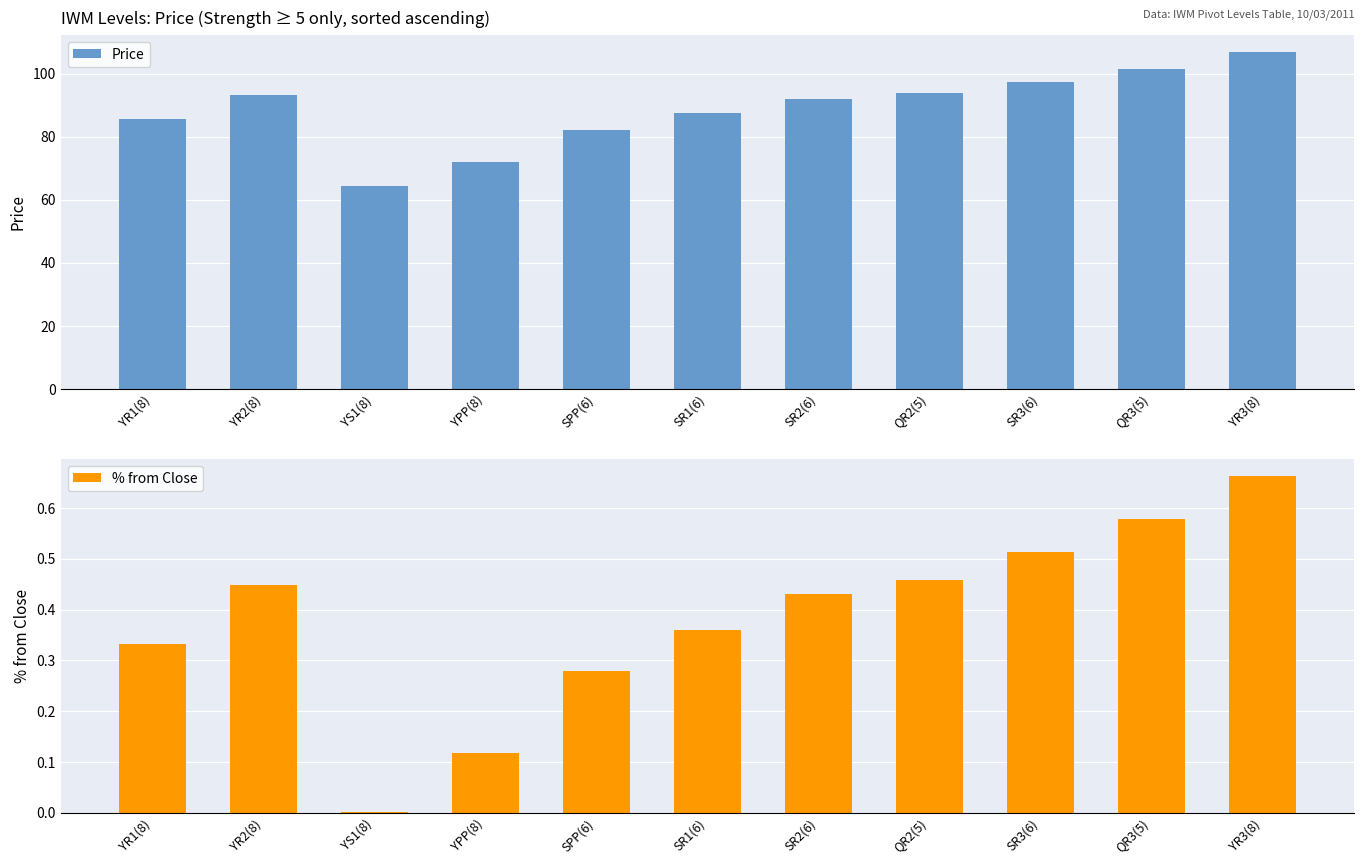

What is the total value across all series at QR2(5)?

94.2